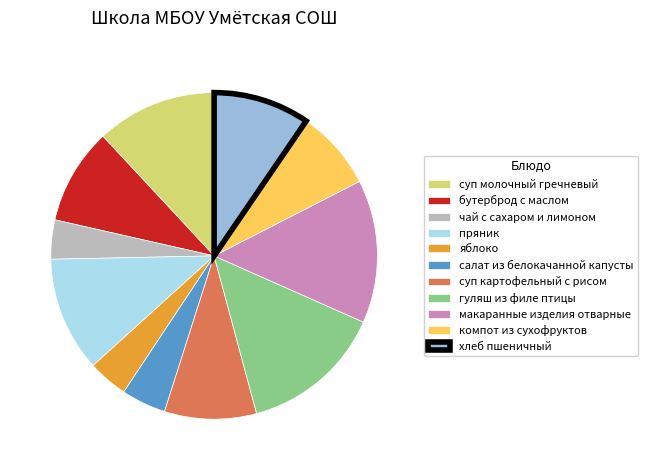

What is the ratio of the value at салат из белокачанной капусты to the value at хлеб пшеничный?

0.5